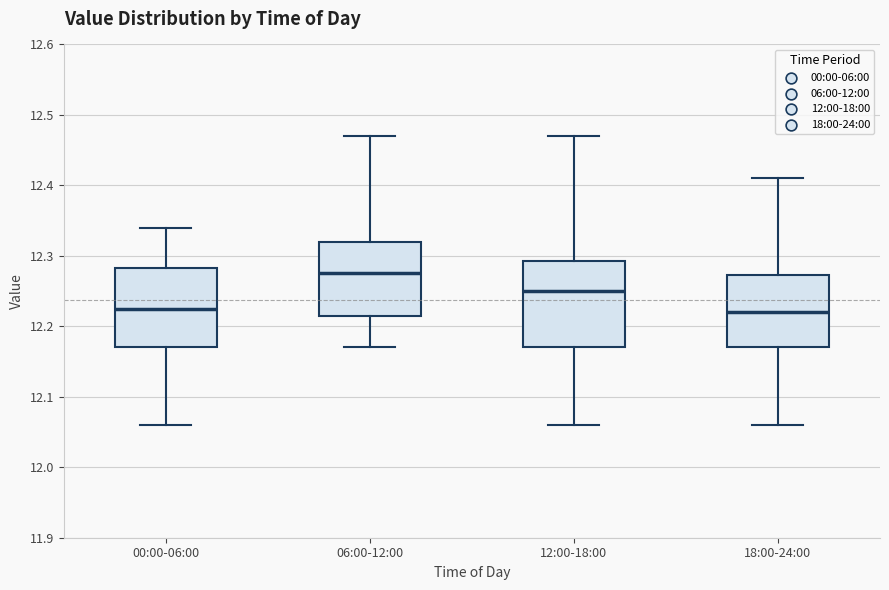

Reading left to right, transcribe this box plot: for each box, give where its median line is, the range the box spans, and where its two whiskers end, as read against the y-axis. The values are not printed on the chart, so give them approximately, as read against the axis.

00:00-06:00: median 12.23, box 12.17 to 12.28, whiskers 12.06 to 12.34
06:00-12:00: median 12.28, box 12.22 to 12.32, whiskers 12.17 to 12.47
12:00-18:00: median 12.25, box 12.17 to 12.29, whiskers 12.06 to 12.47
18:00-24:00: median 12.22, box 12.17 to 12.27, whiskers 12.06 to 12.41